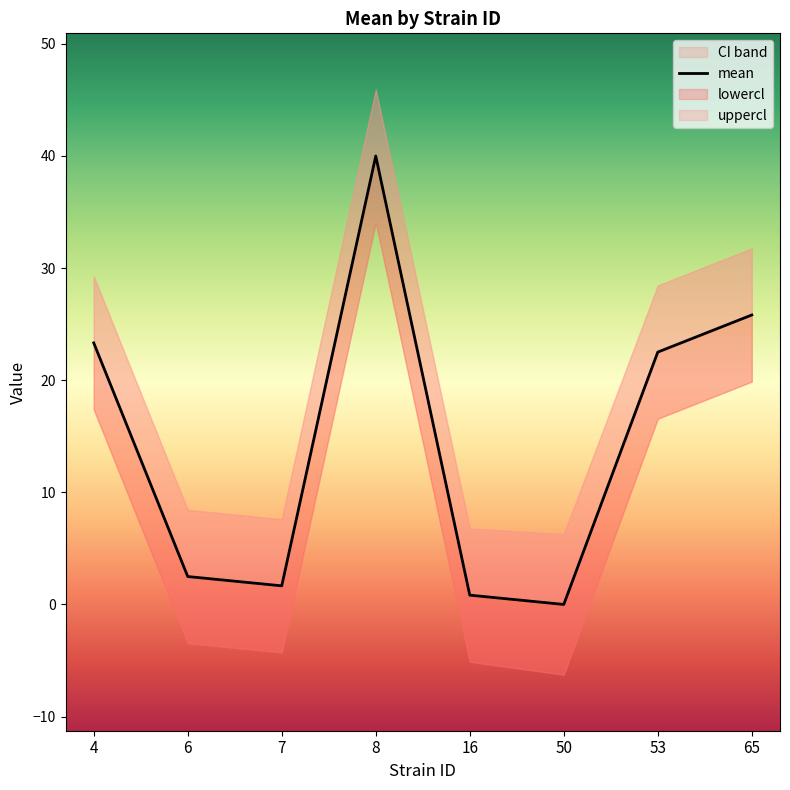

The chart shows a value of 1.7 at 7. True or false?

True